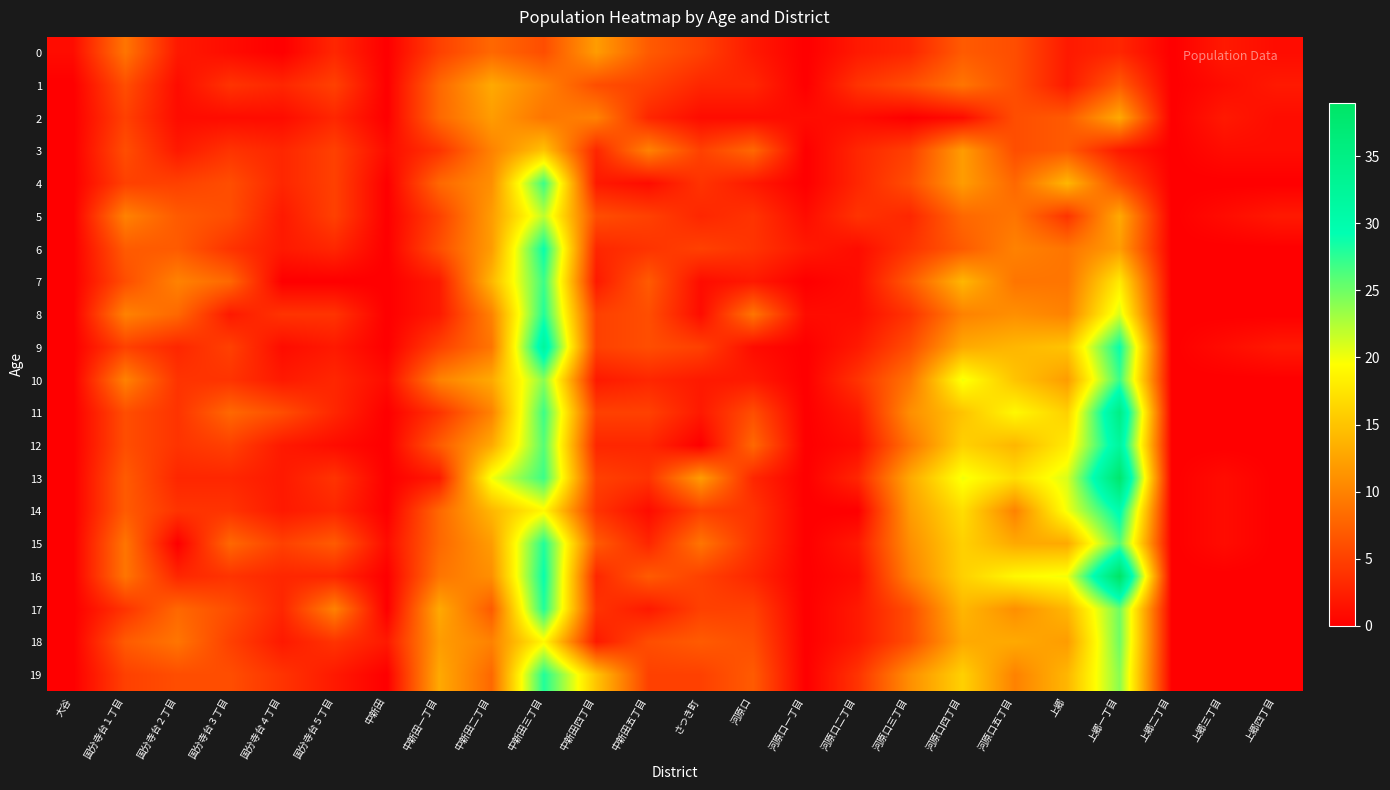

Reading left to right, what are all the values shown in this chart?

0: 大谷=1	国分寺台１丁目=9	国分寺台２丁目=2	国分寺台３丁目=1	国分寺台４丁目=0	国分寺台５丁目=3	中新田=0	中新田一丁目=5	中新田二丁目=8	中新田三丁目=6	中新田四丁目=12	中新田五丁目=7	さつき町=5	河原口=2	河原口一丁目=0	河原口二丁目=2	河原口三丁目=3	河原口四丁目=7	河原口五丁目=6	上郷=2	上郷一丁目=3	上郷二丁目=0	上郷三丁目=2	上郷四丁目=1
1: 大谷=0	国分寺台１丁目=6	国分寺台２丁目=1	国分寺台３丁目=4	国分寺台４丁目=3	国分寺台５丁目=5	中新田=0	中新田一丁目=8	中新田二丁目=13	中新田三丁目=10	中新田四丁目=6	中新田五丁目=5	さつき町=3	河原口=3	河原口一丁目=0	河原口二丁目=4	河原口三丁目=6	河原口四丁目=9	河原口五丁目=6	上郷=2	上郷一丁目=7	上郷二丁目=0	上郷三丁目=1	上郷四丁目=2
2: 大谷=0	国分寺台１丁目=5	国分寺台２丁目=1	国分寺台３丁目=1	国分寺台４丁目=1	国分寺台５丁目=3	中新田=0	中新田一丁目=8	中新田二丁目=12	中新田三丁目=9	中新田四丁目=10	中新田五丁目=3	さつき町=1	河原口=1	河原口一丁目=1	河原口二丁目=1	河原口三丁目=0	河原口四丁目=1	河原口五丁目=6	上郷=7	上郷一丁目=13	上郷二丁目=0	上郷三丁目=2	上郷四丁目=1
3: 大谷=0	国分寺台１丁目=6	国分寺台２丁目=2	国分寺台３丁目=4	国分寺台４丁目=3	国分寺台５丁目=5	中新田=1	中新田一丁目=4	中新田二丁目=10	中新田三丁目=15	中新田四丁目=3	中新田五丁目=10	さつき町=5	河原口=8	河原口一丁目=0	河原口二丁目=3	河原口三丁目=5	河原口四丁目=12	河原口五丁目=6	上郷=7	上郷一丁目=2	上郷二丁目=0	上郷三丁目=1	上郷四丁目=1
4: 大谷=0	国分寺台１丁目=5	国分寺台２丁目=5	国分寺台３丁目=6	国分寺台４丁目=3	国分寺台５丁目=5	中新田=0	中新田一丁目=8	中新田二丁目=11	中新田三丁目=27	中新田四丁目=2	中新田五丁目=1	さつき町=4	河原口=2	河原口一丁目=0	河原口二丁目=3	河原口三丁目=6	河原口四丁目=12	河原口五丁目=8	上郷=14	上郷一丁目=6	上郷二丁目=0	上郷三丁目=0	上郷四丁目=0
5: 大谷=0	国分寺台１丁目=10	国分寺台２丁目=7	国分寺台３丁目=6	国分寺台４丁目=2	国分寺台５丁目=5	中新田=0	中新田一丁目=5	中新田二丁目=12	中新田三丁目=22	中新田四丁目=6	中新田五丁目=5	さつき町=3	河原口=4	河原口一丁目=1	河原口二丁目=4	河原口三丁目=3	河原口四丁目=8	河原口五丁目=9	上郷=4	上郷一丁目=13	上郷二丁目=0	上郷三丁目=1	上郷四丁目=2
6: 大谷=0	国分寺台１丁目=7	国分寺台２丁目=7	国分寺台３丁目=4	国分寺台４丁目=2	国分寺台５丁目=3	中新田=0	中新田一丁目=6	中新田二丁目=12	中新田三丁目=29	中新田四丁目=3	中新田五丁目=4	さつき町=5	河原口=4	河原口一丁目=2	河原口二丁目=1	河原口三丁目=4	河原口四丁目=7	河原口五丁目=10	上郷=9	上郷一丁目=12	上郷二丁目=0	上郷三丁目=0	上郷四丁目=0
7: 大谷=0	国分寺台１丁目=6	国分寺台２丁目=10	国分寺台３丁目=8	国分寺台４丁目=0	国分寺台５丁目=0	中新田=0	中新田一丁目=2	中新田二丁目=14	中新田三丁目=27	中新田四丁目=2	中新田五丁目=7	さつき町=1	河原口=2	河原口一丁目=0	河原口二丁目=1	河原口三丁目=7	河原口四丁目=14	河原口五丁目=9	上郷=9	上郷一丁目=18	上郷二丁目=0	上郷三丁目=0	上郷四丁目=0
8: 大谷=0	国分寺台１丁目=10	国分寺台２丁目=8	国分寺台３丁目=2	国分寺台４丁目=4	国分寺台５丁目=4	中新田=0	中新田一丁目=2	中新田二丁目=10	中新田三丁目=28	中新田四丁目=5	中新田五丁目=6	さつき町=1	河原口=9	河原口一丁目=1	河原口二丁目=1	河原口三丁目=4	河原口四丁目=10	河原口五丁目=11	上郷=10	上郷一丁目=21	上郷二丁目=0	上郷三丁目=0	上郷四丁目=0
9: 大谷=0	国分寺台１丁目=5	国分寺台２丁目=3	国分寺台３丁目=5	国分寺台４丁目=1	国分寺台５丁目=2	中新田=0	中新田一丁目=5	中新田二丁目=9	中新田三丁目=32	中新田四丁目=5	中新田五丁目=6	さつき町=5	河原口=1	河原口一丁目=0	河原口二丁目=2	河原口三丁目=6	河原口四丁目=13	河原口五丁目=14	上郷=15	上郷一丁目=29	上郷二丁目=0	上郷三丁目=1	上郷四丁目=2
10: 大谷=0	国分寺台１丁目=10	国分寺台２丁目=4	国分寺台３丁目=4	国分寺台４丁目=2	国分寺台５丁目=3	中新田=1	中新田一丁目=10	中新田二丁目=13	中新田三丁目=24	中新田四丁目=2	中新田五丁目=3	さつき町=2	河原口=2	河原口一丁目=0	河原口二丁目=4	河原口三丁目=9	河原口四丁目=20	河原口五丁目=15	上郷=12	上郷一丁目=27	上郷二丁目=0	上郷三丁目=0	上郷四丁目=0
11: 大谷=0	国分寺台１丁目=6	国分寺台２丁目=4	国分寺台３丁目=8	国分寺台４丁目=6	国分寺台５丁目=3	中新田=0	中新田一丁目=4	中新田二丁目=10	中新田三丁目=27	中新田四丁目=5	中新田五丁目=5	さつき町=2	河原口=6	河原口一丁目=0	河原口二丁目=2	河原口三丁目=11	河原口四丁目=15	河原口五丁目=19	上郷=16	上郷一丁目=35	上郷二丁目=0	上郷三丁目=0	上郷四丁目=0
12: 大谷=0	国分寺台１丁目=6	国分寺台２丁目=4	国分寺台３丁目=5	国分寺台４丁目=2	国分寺台５丁目=1	中新田=0	中新田一丁目=7	中新田二丁目=13	中新田三丁目=26	中新田四丁目=3	中新田五丁目=3	さつき町=0	河原口=8	河原口一丁目=0	河原口二丁目=1	河原口三丁目=9	河原口四丁目=16	河原口五丁目=14	上郷=18	上郷一丁目=32	上郷二丁目=0	上郷三丁目=0	上郷四丁目=0
13: 大谷=0	国分寺台１丁目=7	国分寺台２丁目=3	国分寺台３丁目=3	国分寺台４丁目=2	国分寺台５丁目=4	中新田=0	中新田一丁目=2	中新田二丁目=20	中新田三丁目=27	中新田四丁目=5	中新田五丁目=4	さつき町=12	河原口=3	河原口一丁目=0	河原口二丁目=3	河原口三丁目=13	河原口四丁目=20	河原口五丁目=17	上郷=21	上郷一丁目=38	上郷二丁目=0	上郷三丁目=1	上郷四丁目=0
14: 大谷=0	国分寺台１丁目=7	国分寺台２丁目=4	国分寺台３丁目=4	国分寺台４丁目=2	国分寺台５丁目=3	中新田=0	中新田一丁目=8	中新田二丁目=14	中新田三丁目=19	中新田四丁目=4	中新田五丁目=1	さつき町=5	河原口=4	河原口一丁目=0	河原口二丁目=0	河原口三丁目=12	河原口四丁目=17	河原口五丁目=10	上郷=20	上郷一丁目=30	上郷二丁目=0	上郷三丁目=1	上郷四丁目=0
15: 大谷=0	国分寺台１丁目=9	国分寺台２丁目=0	国分寺台３丁目=8	国分寺台４丁目=5	国分寺台５丁目=7	中新田=1	中新田一丁目=8	中新田二丁目=12	中新田三丁目=28	中新田四丁目=7	中新田五丁目=3	さつき町=9	河原口=4	河原口一丁目=0	河原口二丁目=2	河原口三丁目=11	河原口四丁目=16	河原口五丁目=13	上郷=13	上郷一丁目=26	上郷二丁目=0	上郷三丁目=1	上郷四丁目=0
16: 大谷=0	国分寺台１丁目=9	国分寺台２丁目=3	国分寺台３丁目=4	国分寺台４丁目=3	国分寺台５丁目=3	中新田=0	中新田一丁目=9	中新田二丁目=11	中新田三丁目=29	中新田四丁目=3	中新田五丁目=7	さつき町=5	河原口=3	河原口一丁目=0	河原口二丁目=1	河原口三丁目=10	河原口四丁目=16	河原口五丁目=19	上郷=20	上郷一丁目=39	上郷二丁目=0	上郷三丁目=0	上郷四丁目=0
17: 大谷=0	国分寺台１丁目=4	国分寺台２丁目=8	国分寺台３丁目=6	国分寺台４丁目=3	国分寺台５丁目=10	中新田=0	中新田一丁目=13	中新田二丁目=7	中新田三丁目=28	中新田四丁目=4	中新田五丁目=2	さつき町=5	河原口=5	河原口一丁目=0	河原口二丁目=2	河原口三丁目=6	河原口四丁目=14	河原口五丁目=11	上郷=14	上郷一丁目=25	上郷二丁目=0	上郷三丁目=0	上郷四丁目=0
18: 大谷=0	国分寺台１丁目=7	国分寺台２丁目=9	国分寺台３丁目=5	国分寺台４丁目=2	国分寺台５丁目=4	中新田=2	中新田一丁目=12	中新田二丁目=10	中新田三丁目=19	中新田四丁目=2	中新田五丁目=6	さつき町=7	河原口=6	河原口一丁目=0	河原口二丁目=2	河原口三丁目=6	河原口四丁目=13	河原口五丁目=13	上郷=12	上郷一丁目=25	上郷二丁目=0	上郷三丁目=0	上郷四丁目=0
19: 大谷=0	国分寺台１丁目=5	国分寺台２丁目=6	国分寺台３丁目=6	国分寺台４丁目=4	国分寺台５丁目=2	中新田=0	中新田一丁目=13	中新田二丁目=8	中新田三丁目=28	中新田四丁目=15	中新田五丁目=5	さつき町=5	河原口=7	河原口一丁目=0	河原口二丁目=4	河原口三丁目=11	河原口四丁目=16	河原口五丁目=10	上郷=14	上郷一丁目=24	上郷二丁目=0	上郷三丁目=0	上郷四丁目=0